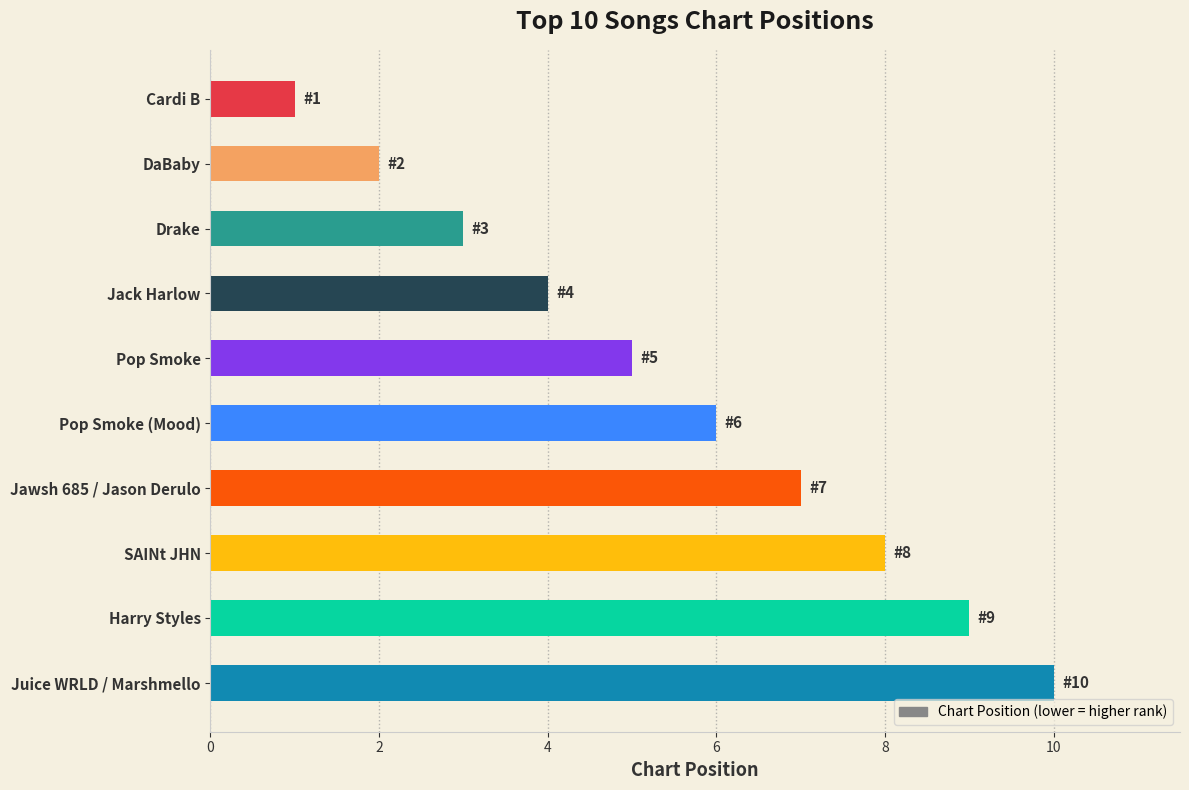

What position from the bottom is Pop Smoke?

6